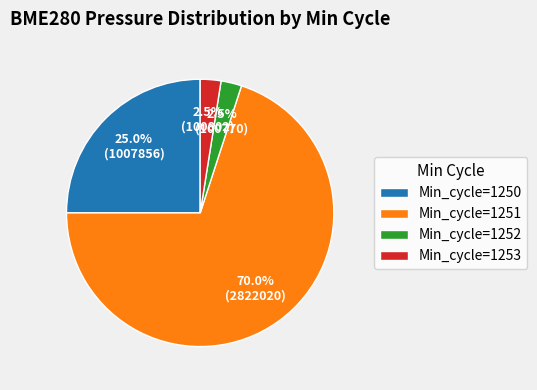

Which has a higher value, Min_cycle=1251 or Min_cycle=1252?

Min_cycle=1251